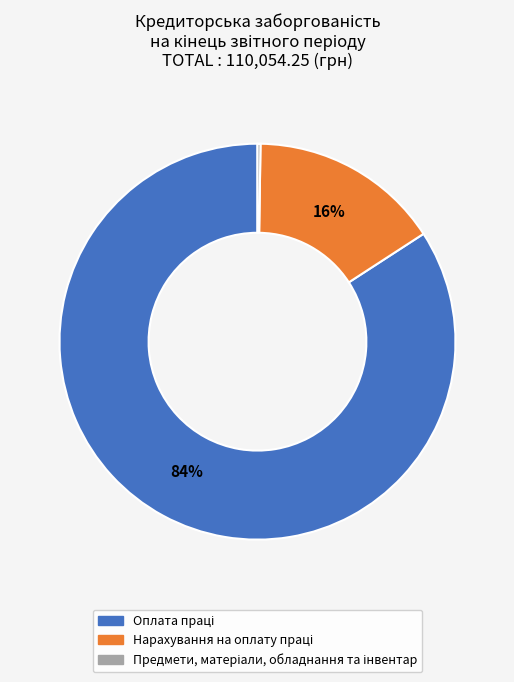

To the nearest percent, what is the difference between the largest and smallest slice percentages?

84%